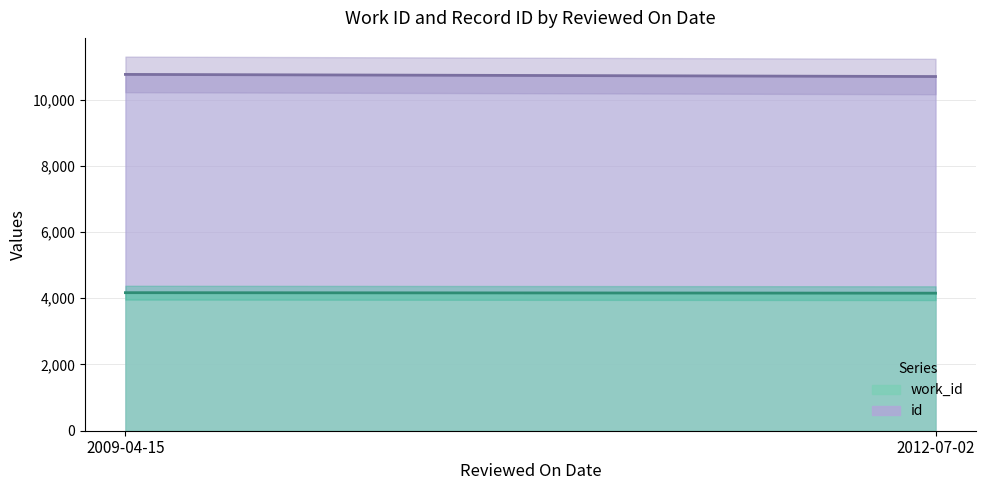

What are all the series names shown in the legend?

work_id, id